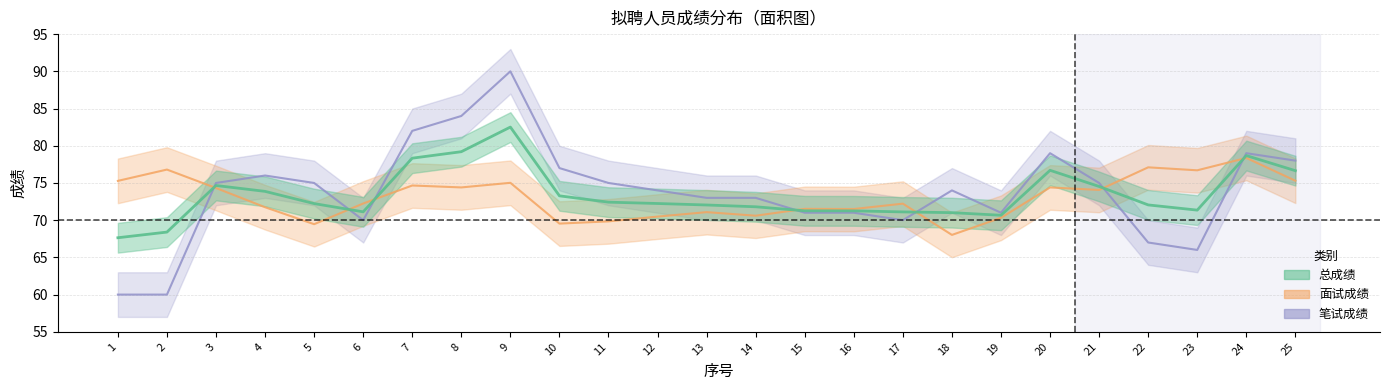

How many intersections are there between 面试成绩 and 总成绩?

7